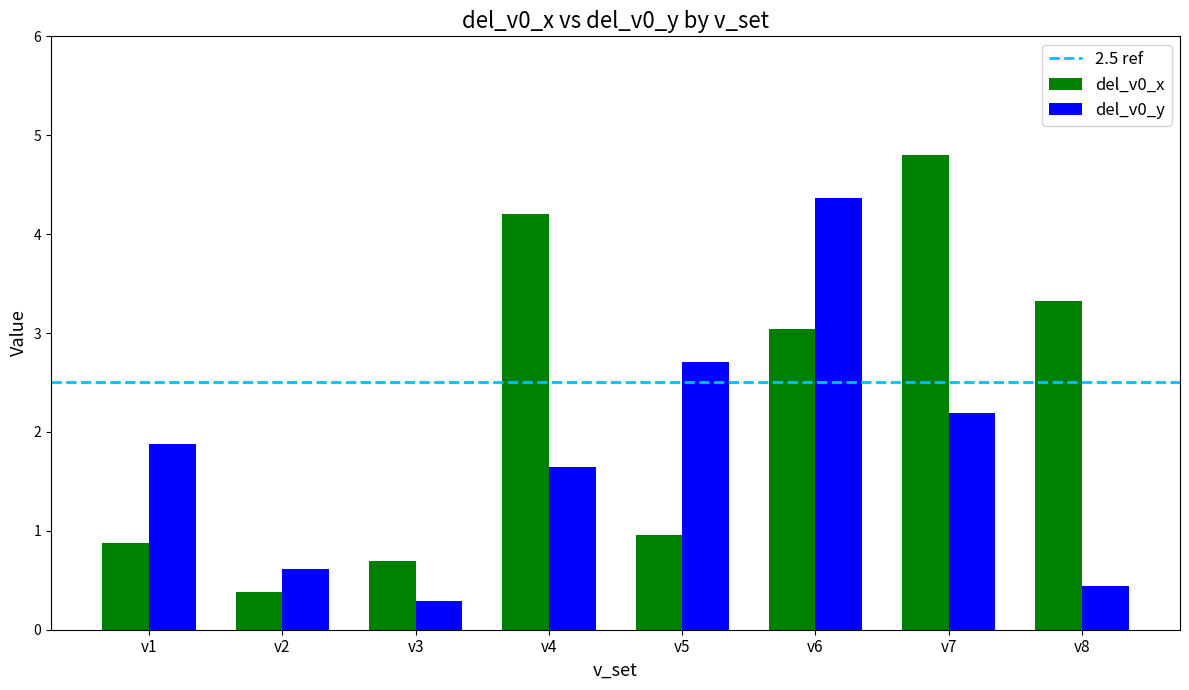

Between v1 and v8, which series saw the biggest shift?

del_v0_x